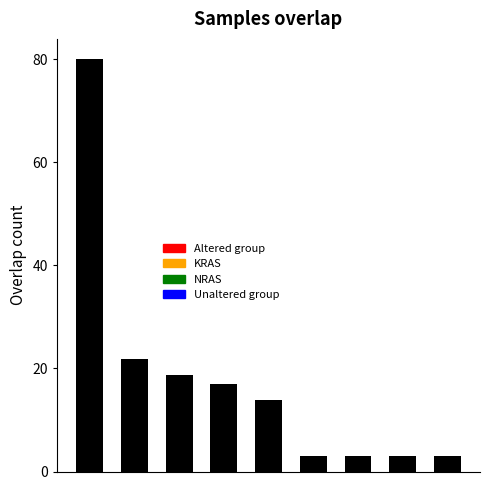

What is the smallest value displayed?

3.1